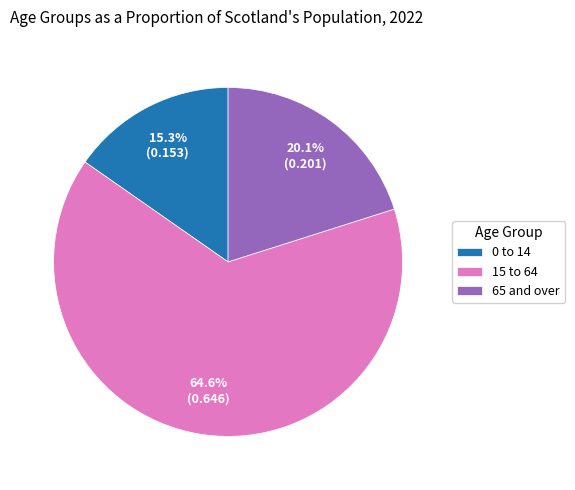

Does 65 and over account for over 50% of the chart?

No